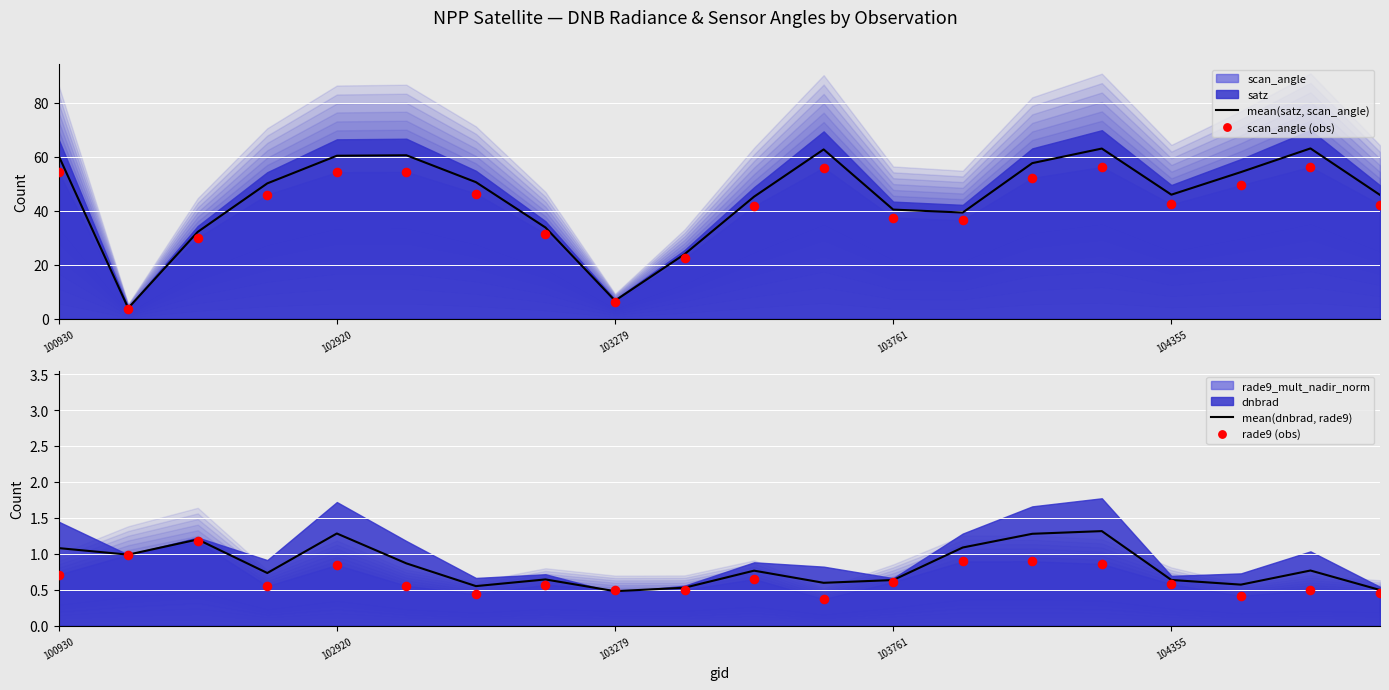

Which series reaches the maximum Y coordinate?

mean(satz, scan_angle)